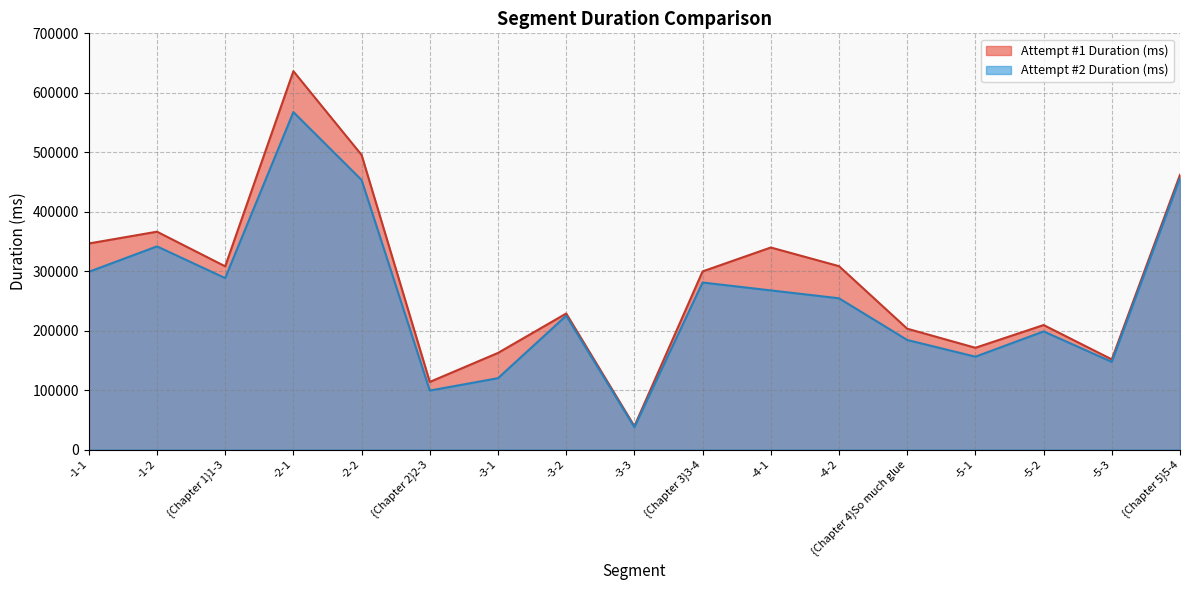

True or false: Attempt #2 Duration (ms) and Attempt #1 Duration (ms) intersect in this chart.

False